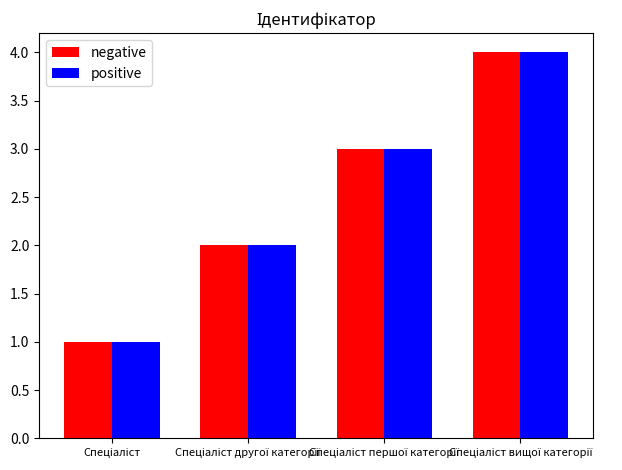

What is the sum of all negative values?

10